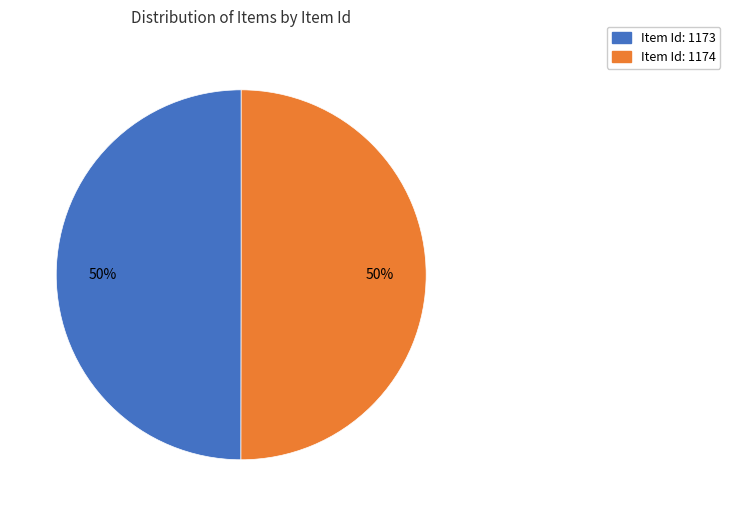

To the nearest percent, what is the average slice percentage?

50%